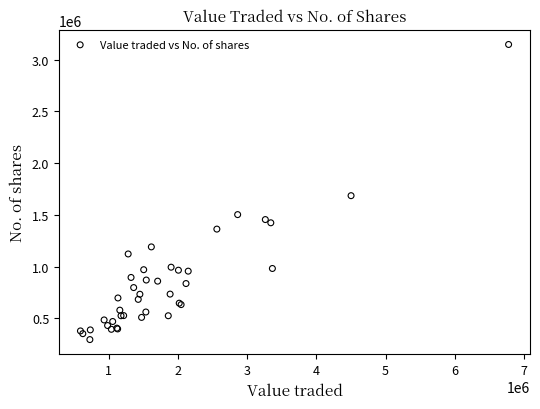

What Y value in the scatter plot is closest to 1720001?

1684804